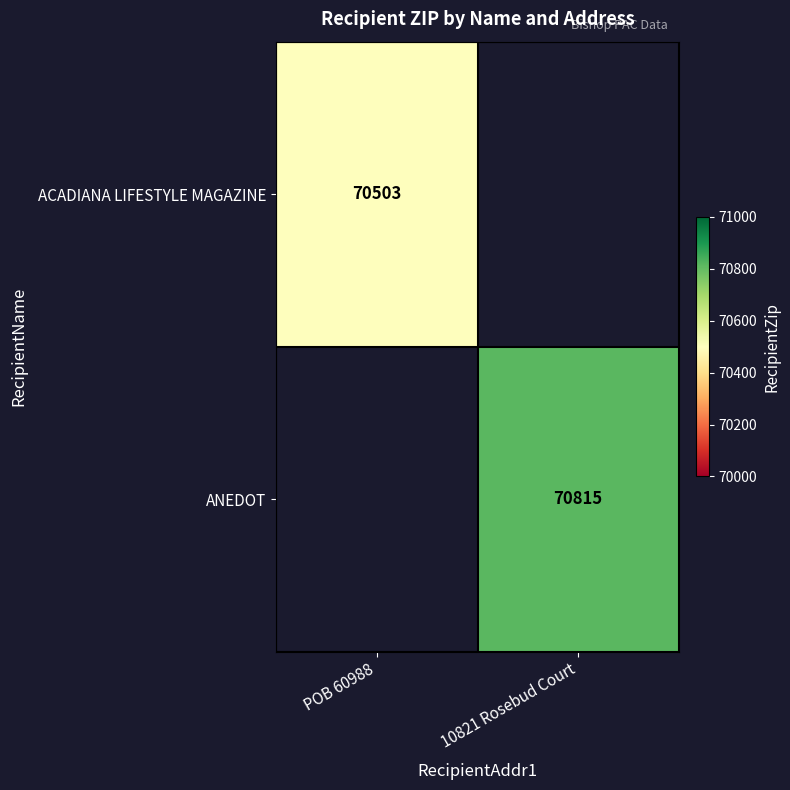

Is it true that ACADIANA LIFESTYLE MAGAZINE equals 125893 at POB 60988?

False